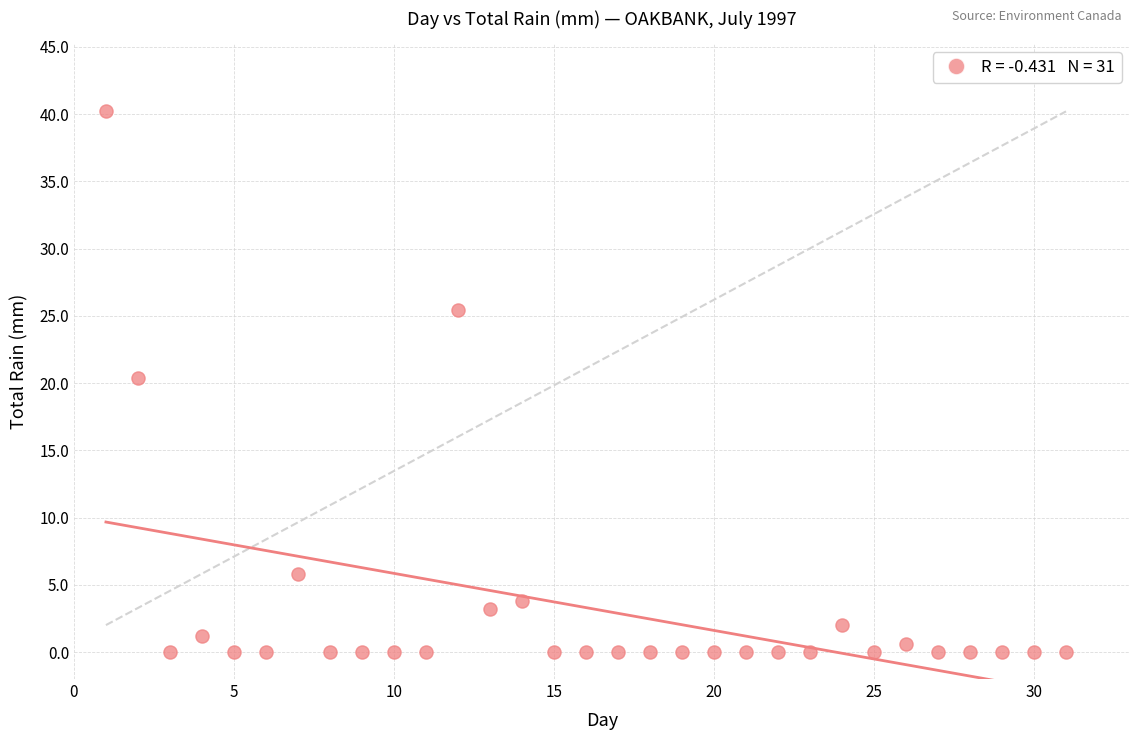

What is the range of Y values (max minus min)?

40.2